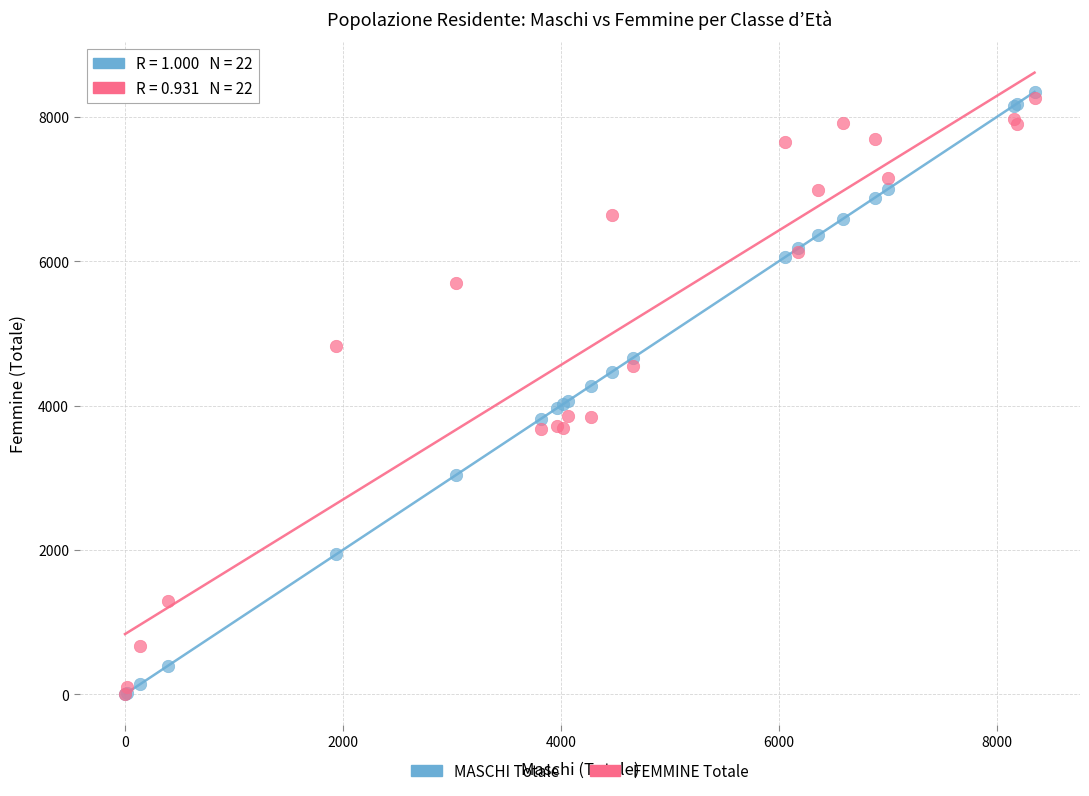

What are all the series names shown in the legend?

MASCHI Totale, FEMMINE Totale